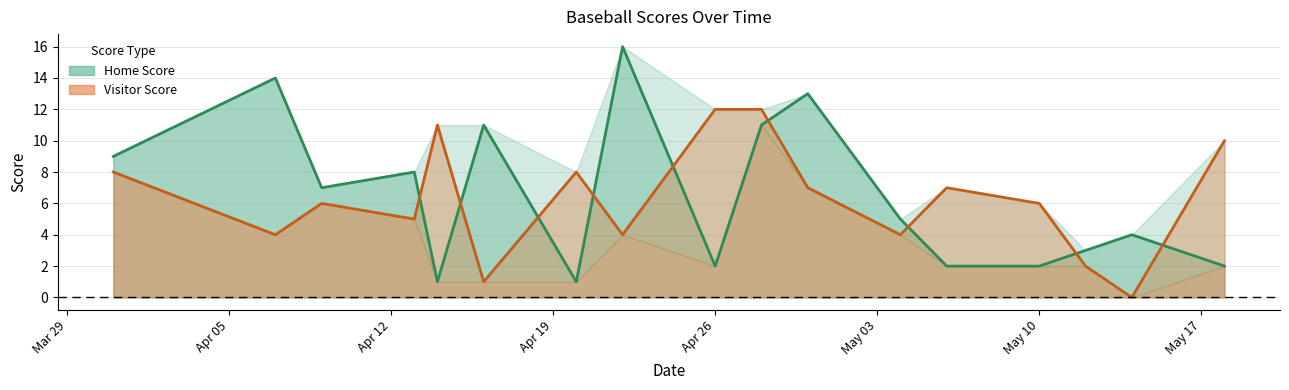

True or false: Visitor Score and Home Score intersect in this chart.

True